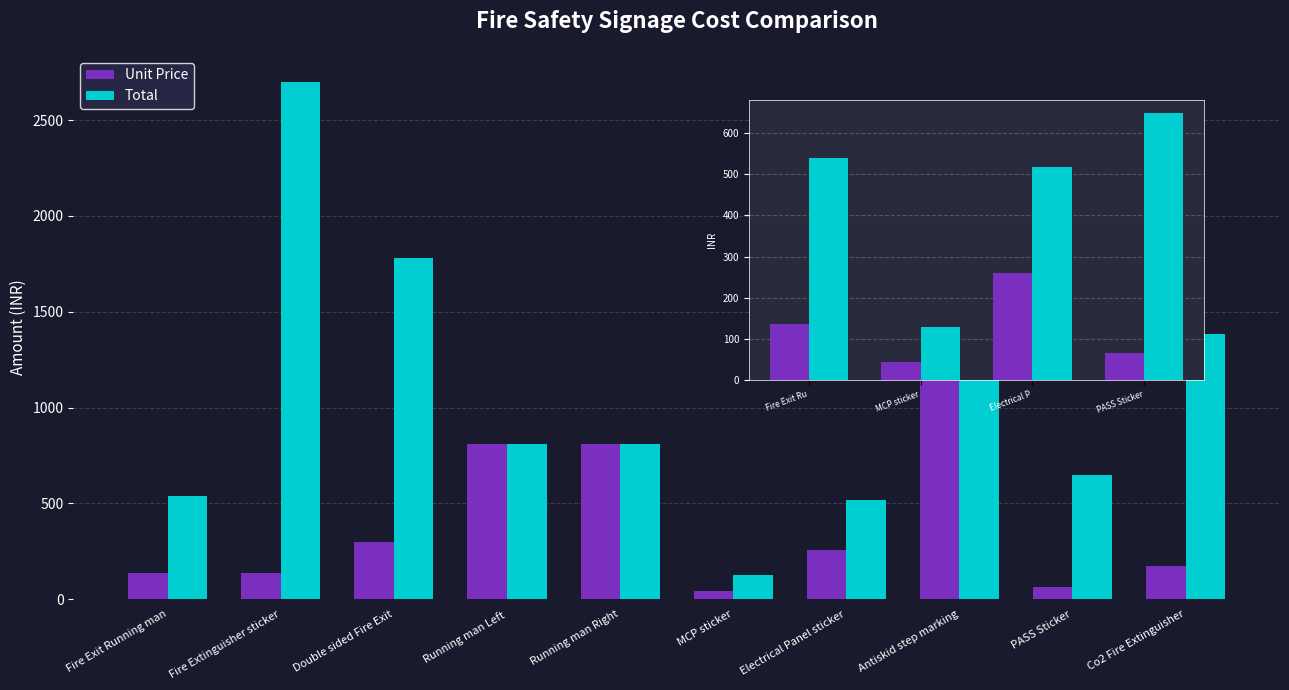

Are the bars horizontal?

No